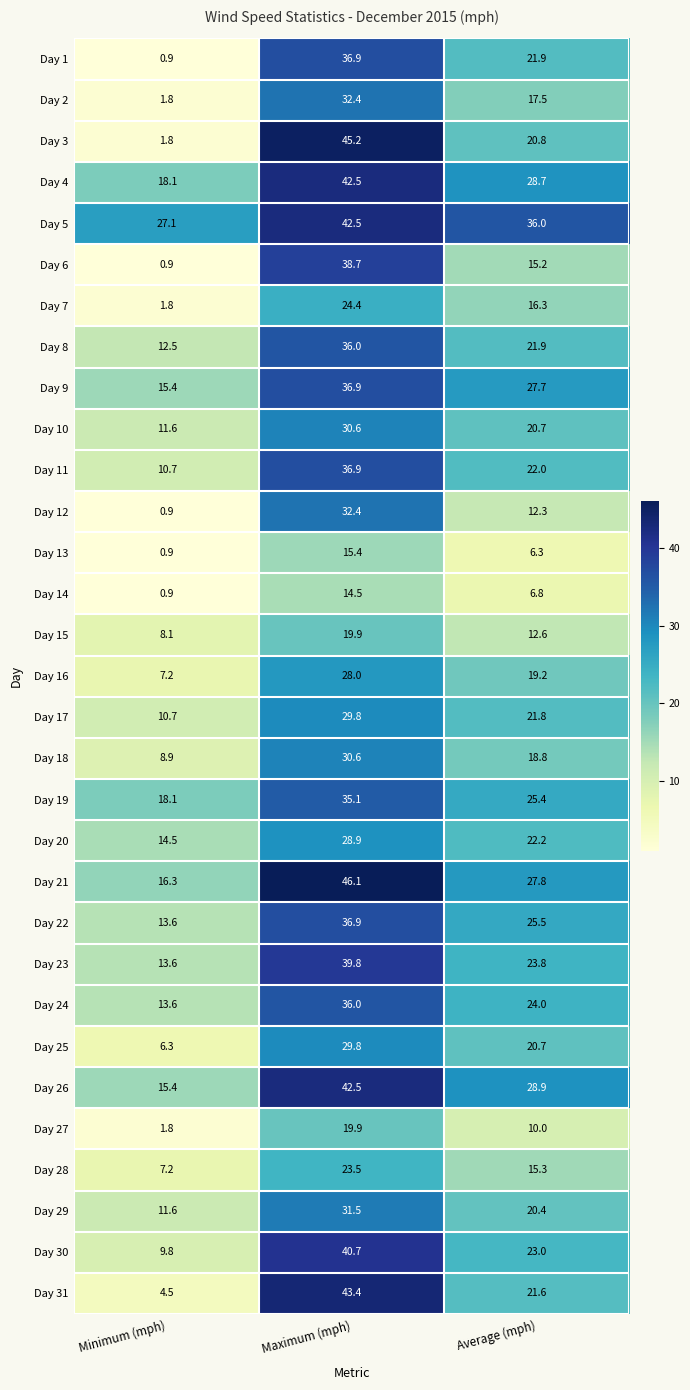

At which category is the sum across all series the highest?

Maximum (mph)